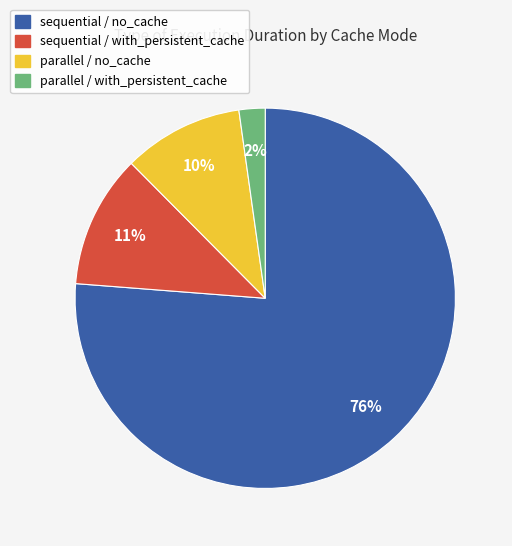

Is there a majority slice in this chart?

Yes